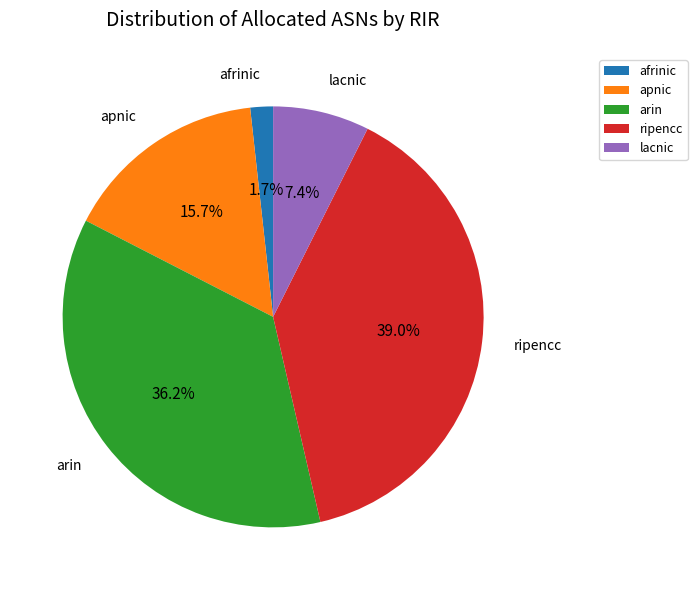

What percentage is NOT represented by arin?

63.8%